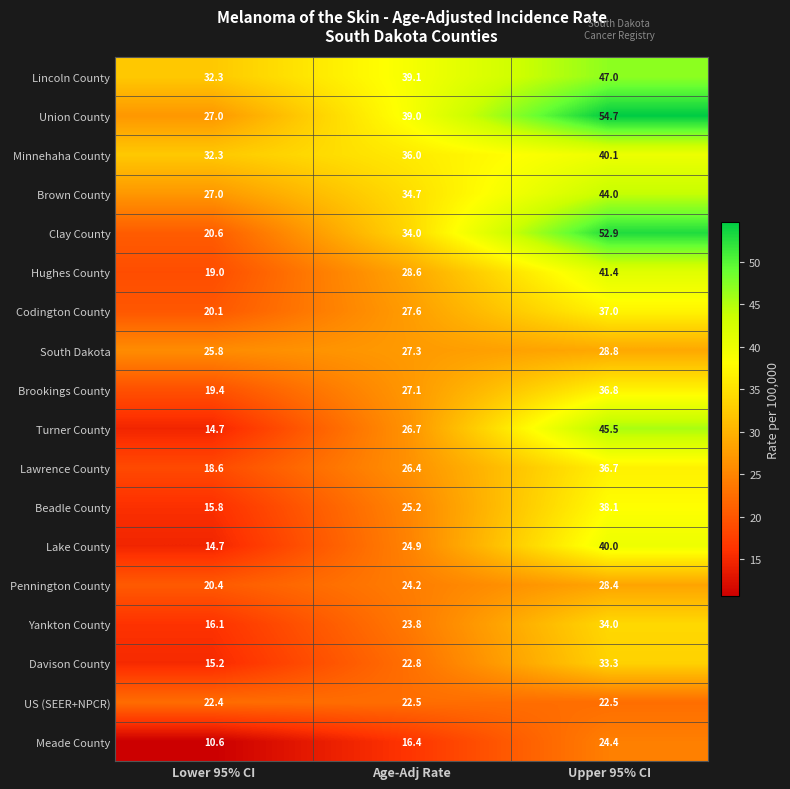

Which series has the widest spread of values?

Clay County